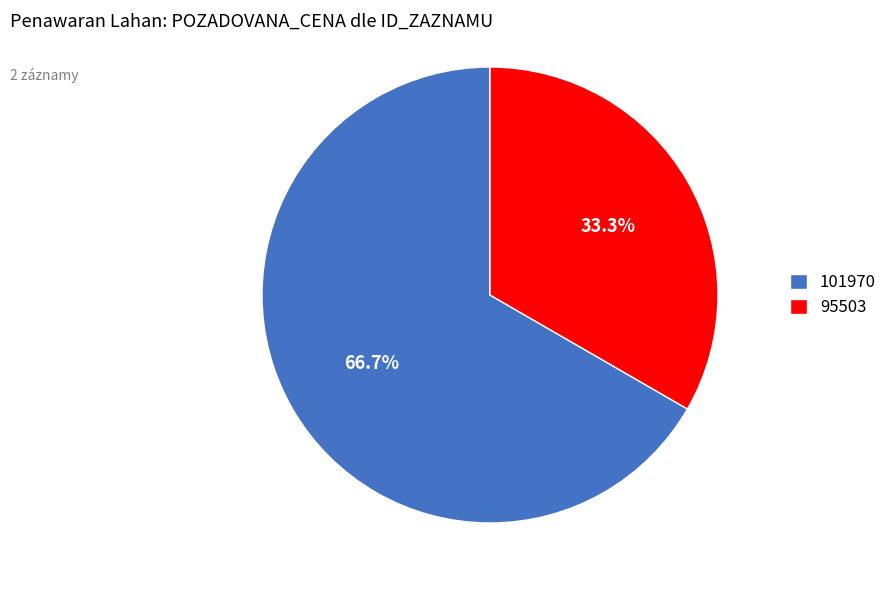

Which has a higher value, 95503 or 101970?

101970